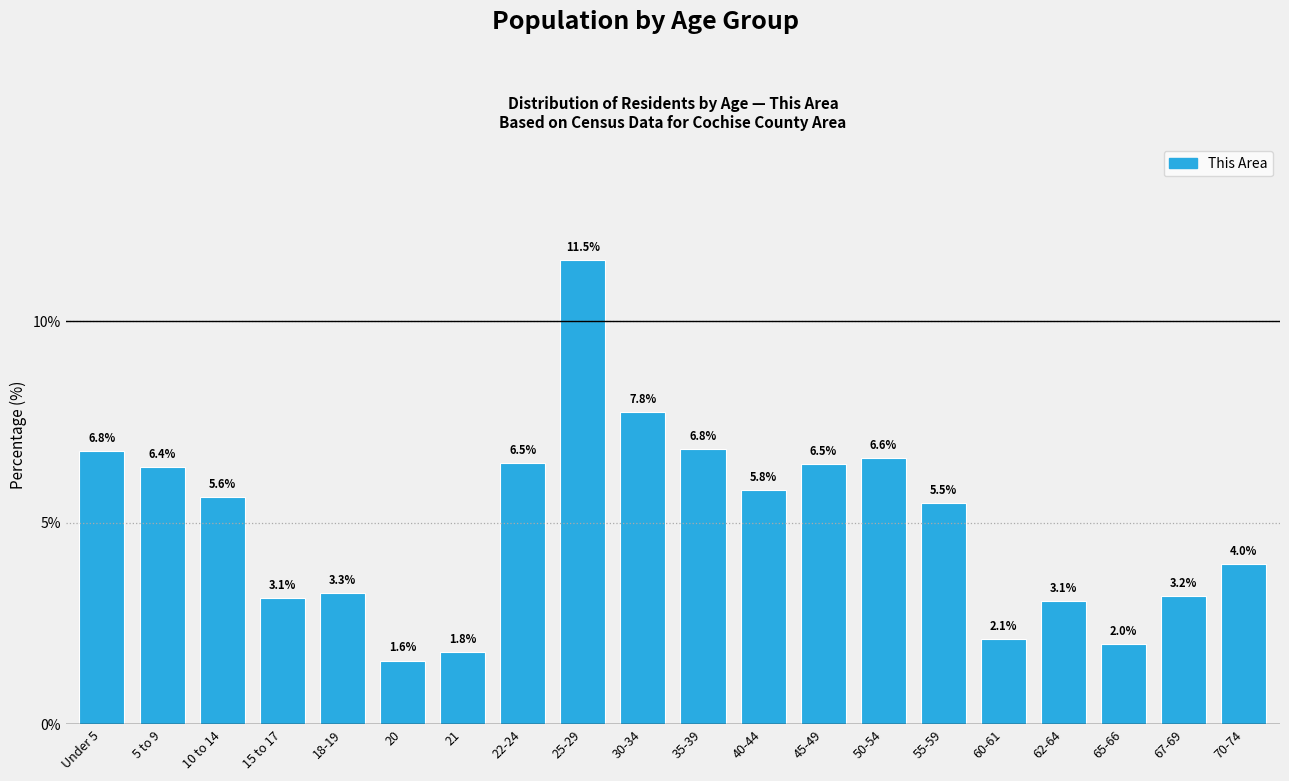

Reading right to left, list all the values displayed in this chart.

4.0	3.2	2.0	3.1	2.1	5.5	6.6	6.5	5.8	6.8	7.8	11.5	6.5	1.8	1.6	3.3	3.1	5.6	6.4	6.8